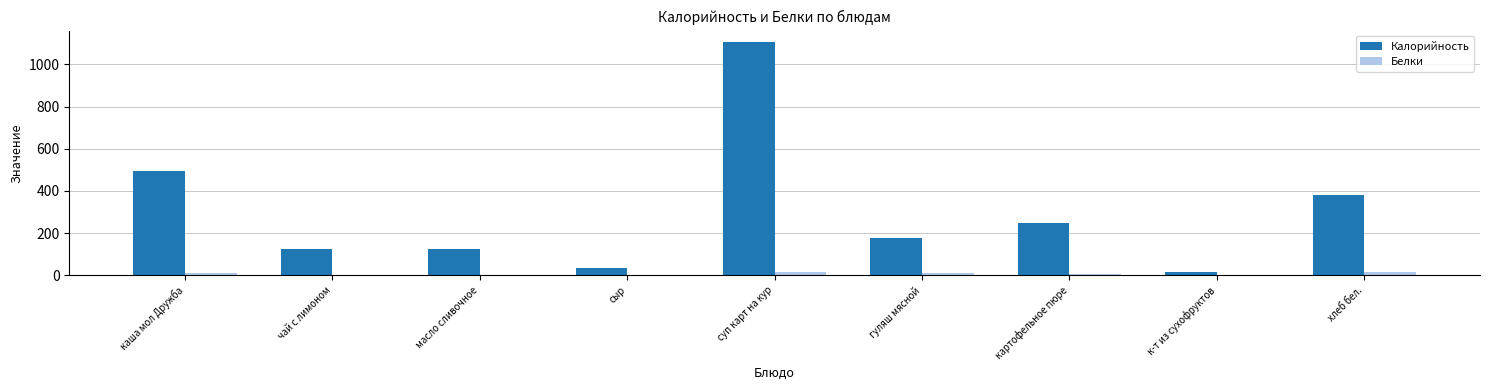

What is the total value across all series at гуляш мясной?

188.4